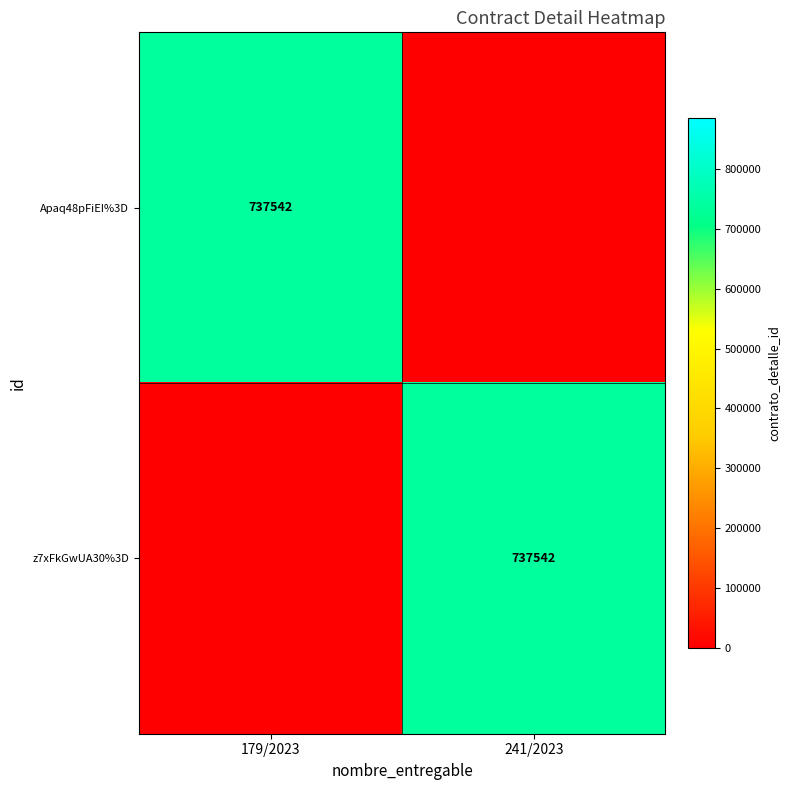

How many categories are shown in the chart?

2